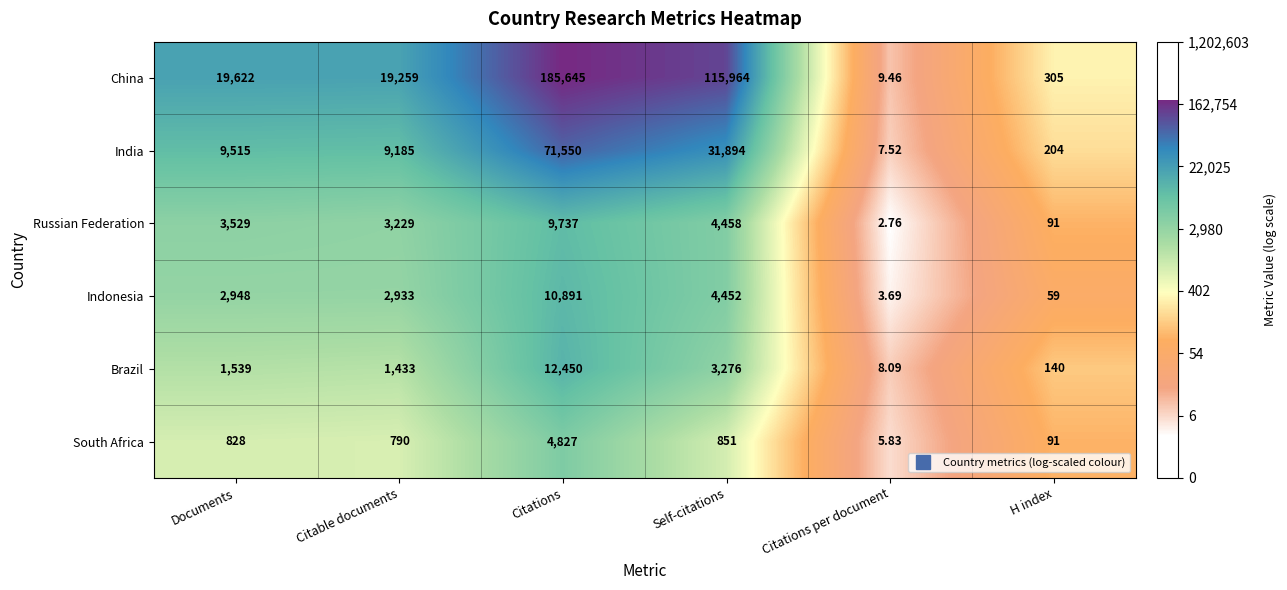

Which series has the largest total across all categories?

China